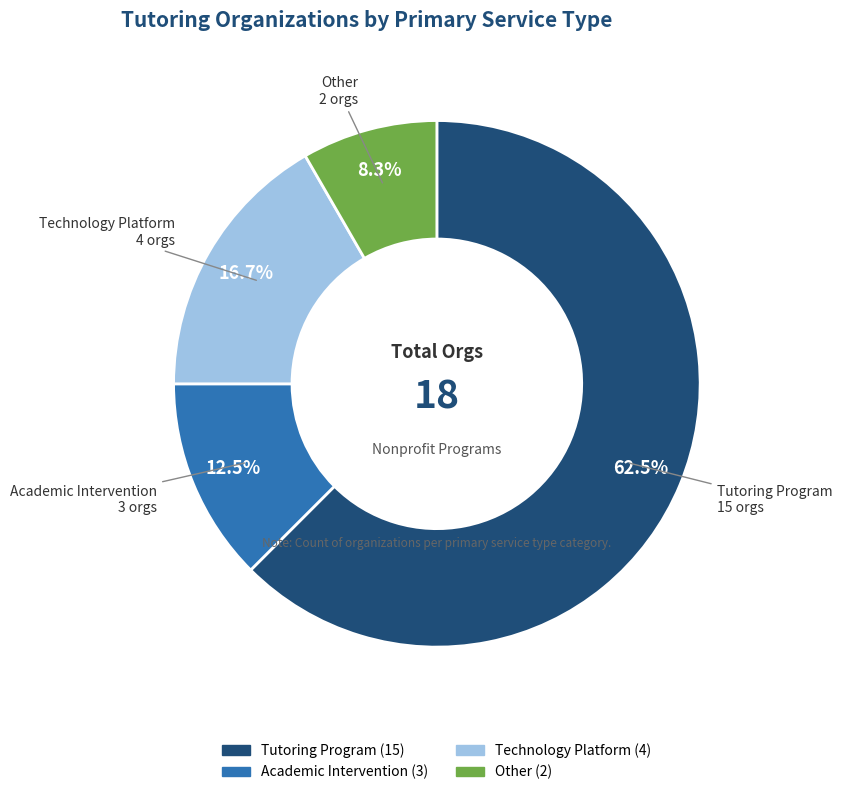

Combined, do Tutoring Program and Academic Intervention account for over 50%?

Yes